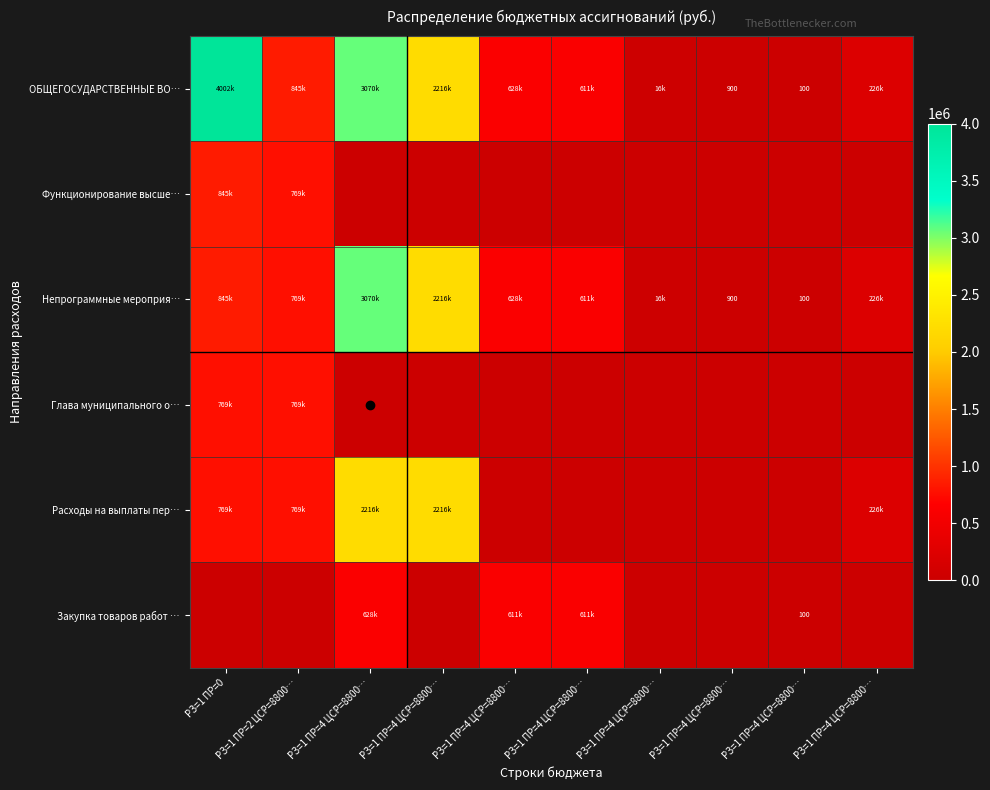

Rank the categories by Расходы на выплаты пер… value from lowest to highest.

РЗ=1 ПР=4 ЦСР=8800…, РЗ=1 ПР=4 ЦСР=8800…, РЗ=1 ПР=4 ЦСР=8800…, РЗ=1 ПР=4 ЦСР=8800…, РЗ=1 ПР=4 ЦСР=8800…, РЗ=1 ПР=4 ЦСР=8800…, РЗ=1 ПР=0, РЗ=1 ПР=2 ЦСР=8800…, РЗ=1 ПР=4 ЦСР=8800…, РЗ=1 ПР=4 ЦСР=8800…